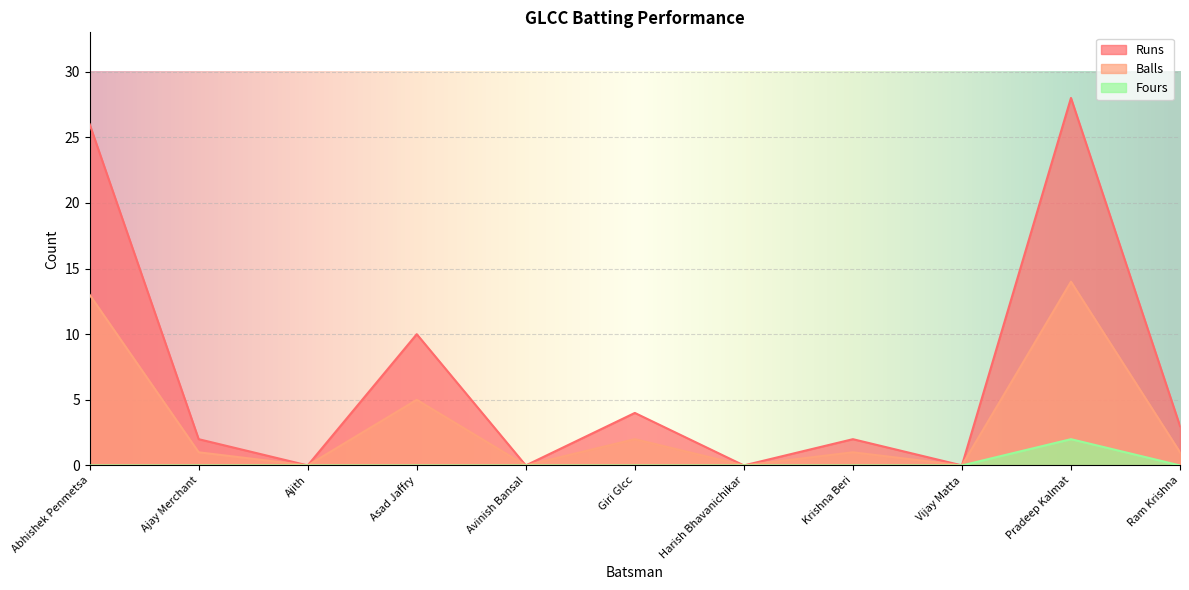

In Balls, how many points are higher than both neighbors (excluding endpoints)?

4